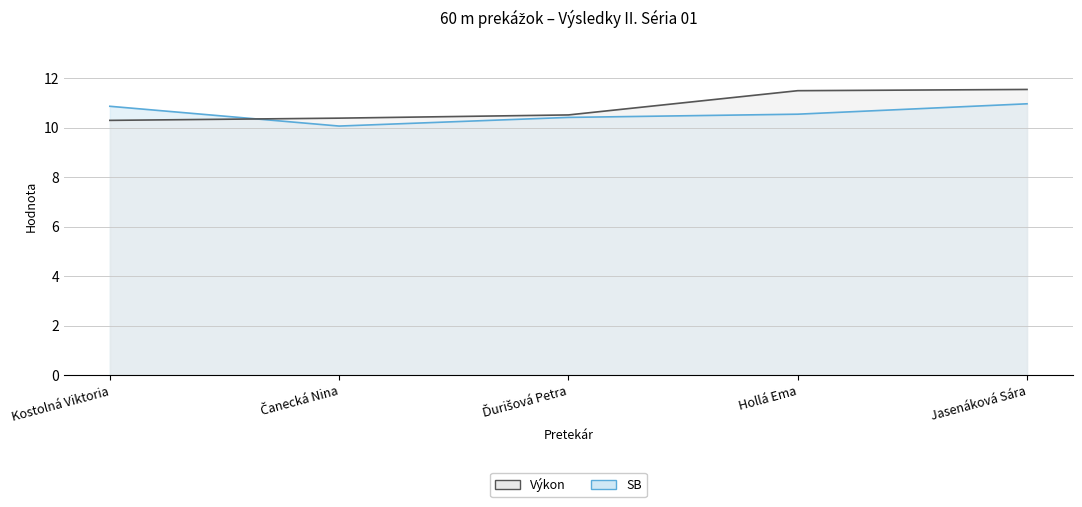

The value of Výkon at Čanecká Nina is 10.4. True or false?

True